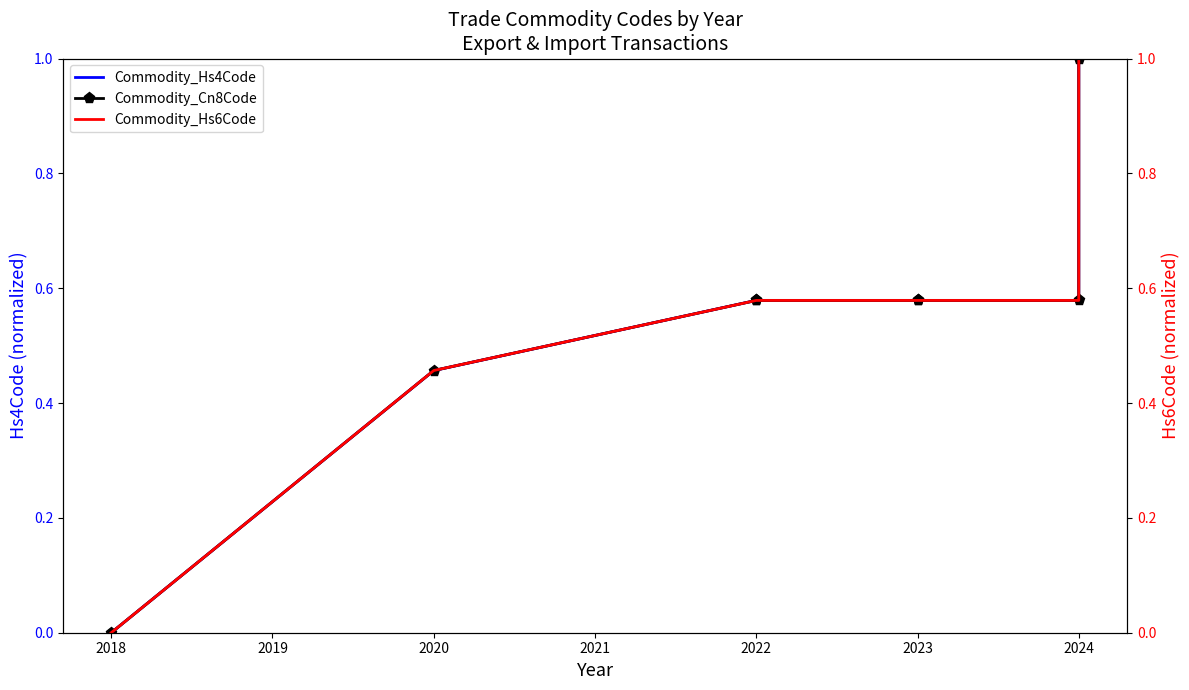

Which series changed the most between 2020 and 2022?

Commodity_Hs4Code